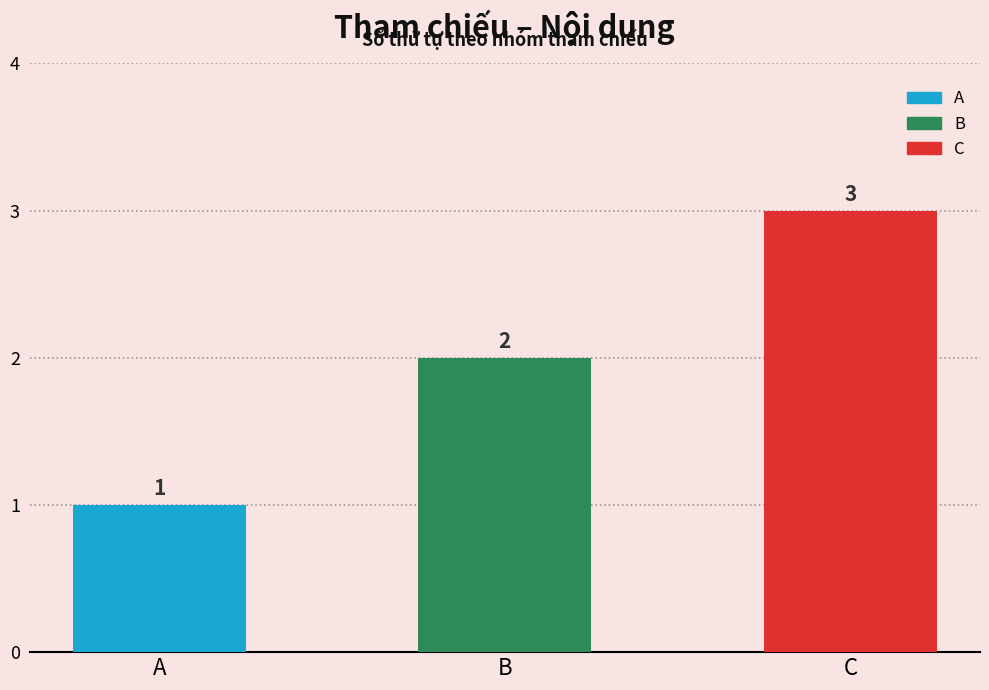

Rank the categories by value from lowest to highest.

A, B, C